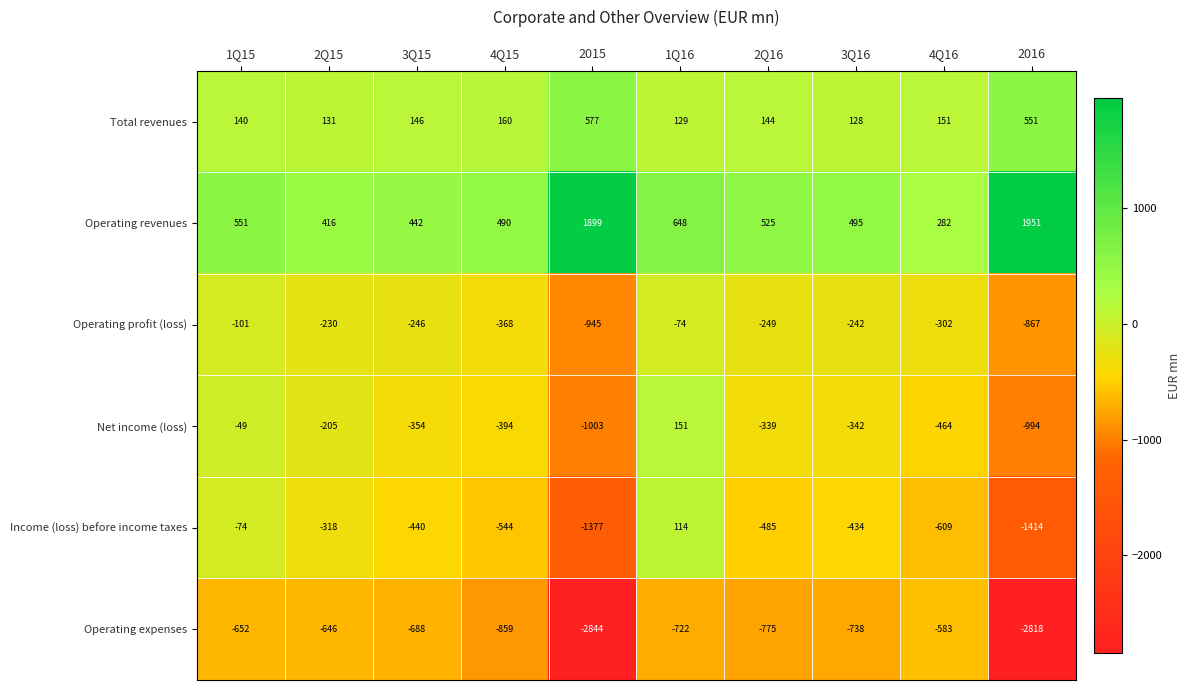

Rank the series by their maximum value, from highest to lowest.

Operating revenues, Total revenues, Net income (loss), Income (loss) before income taxes, Operating profit (loss), Operating expenses